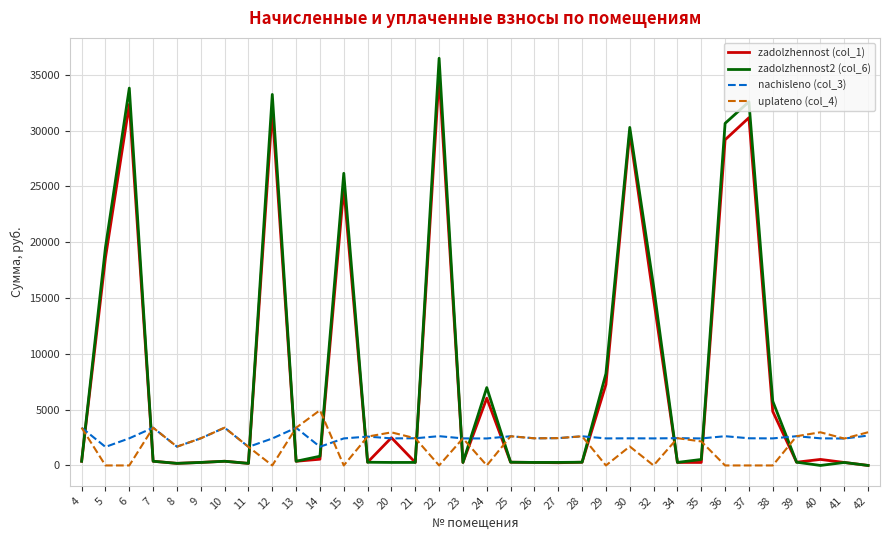

Between which two adjacent categories do zadolzhennost2 (col_6) and uplateno (col_4) first intersect?

4 and 5